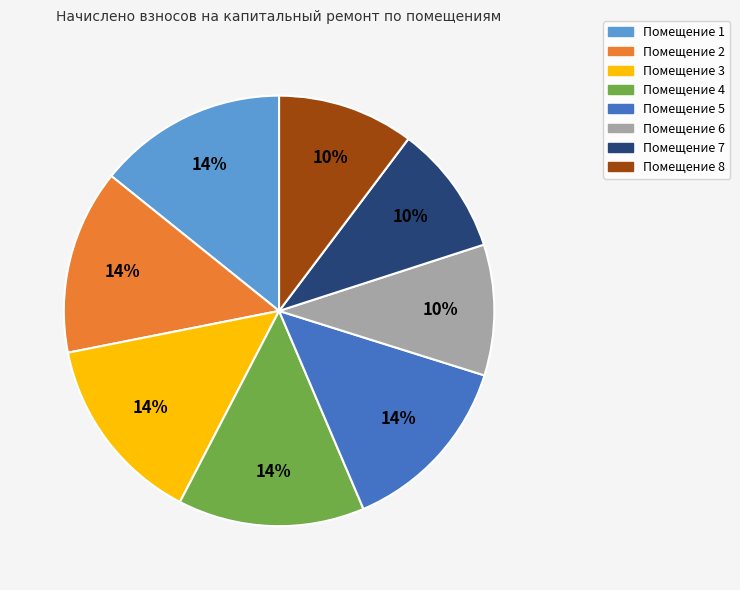

Does any single category account for the majority?

No